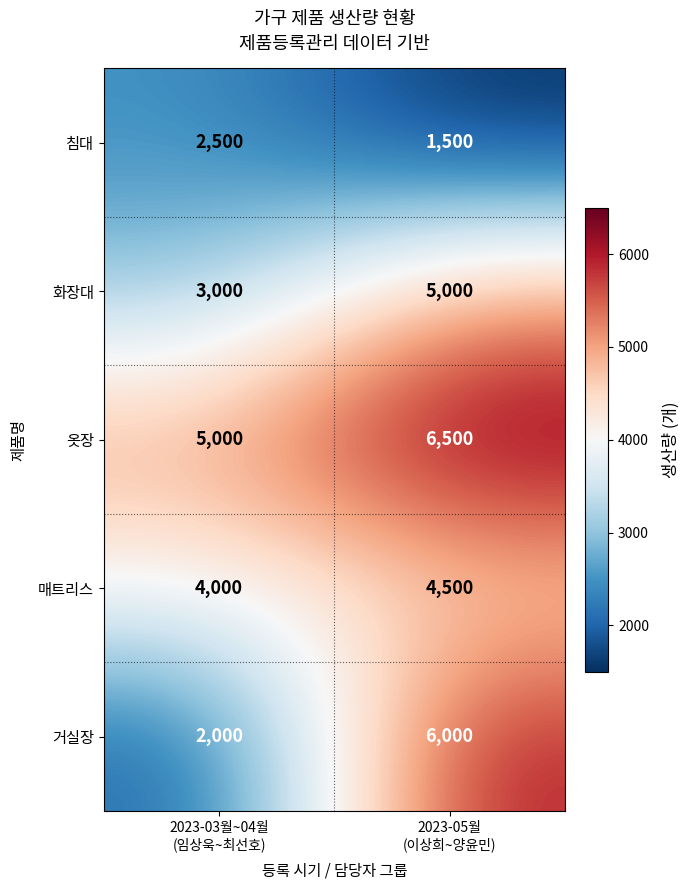

Between 2023-03월~04월
(임상욱~최선호) and 2023-05월
(이상희~양윤민), which series saw the biggest shift?

거실장